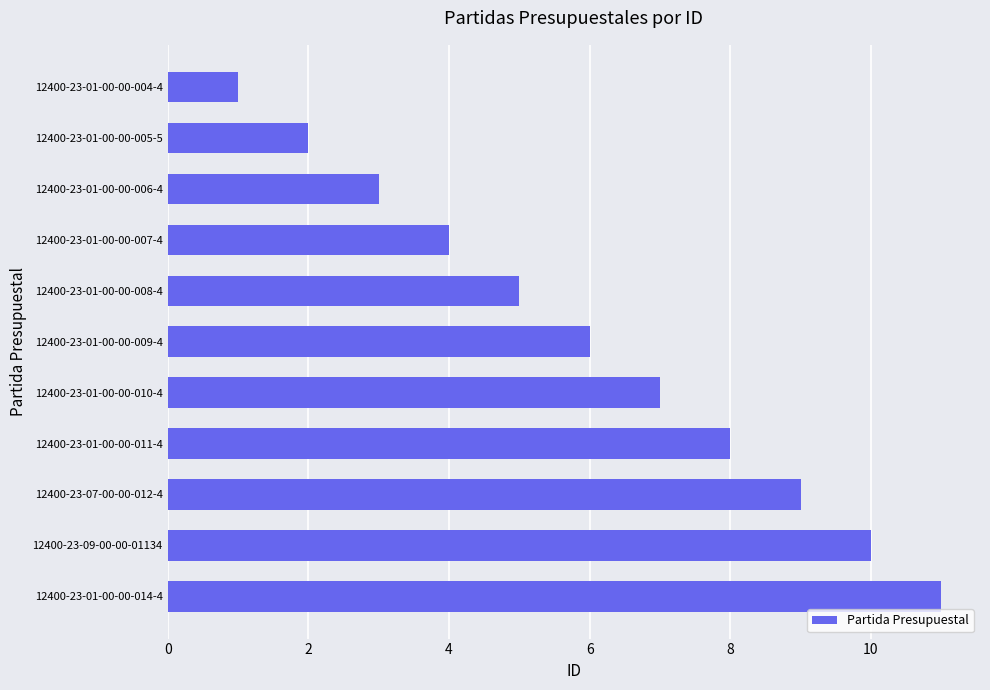

The value at 12400-23-01-00-00-008-4 is 5. True or false?

True